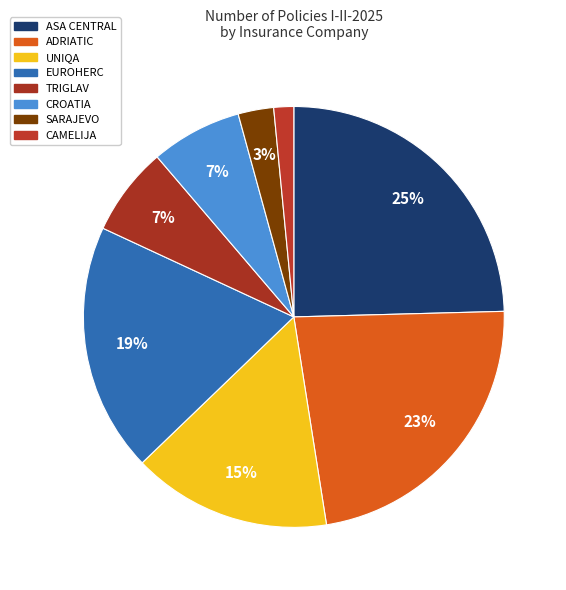

How many slices are in this pie chart?

8